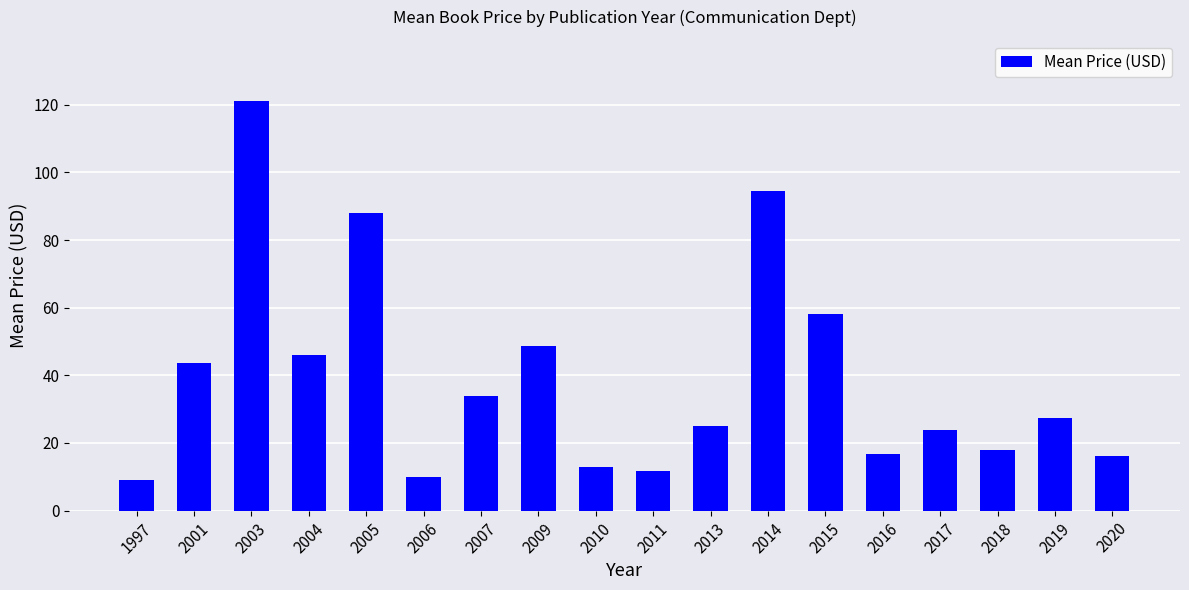

At which label does the data first exceed 27?

2001